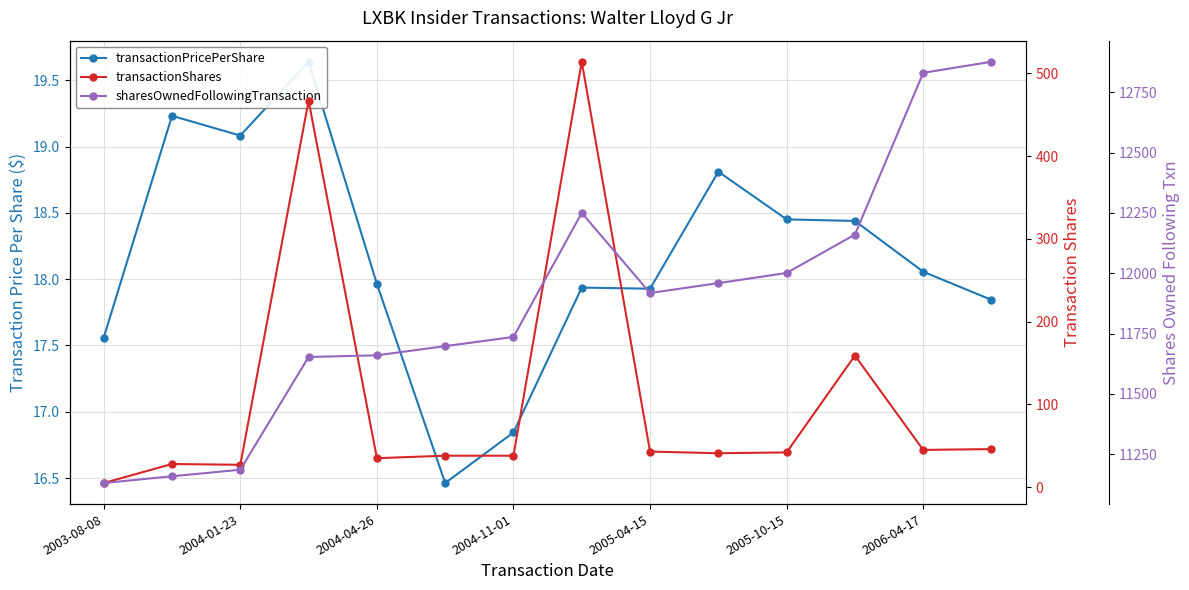

Between 2004-01-23 and 11, which series saw the biggest shift?

sharesOwnedFollowingTransaction